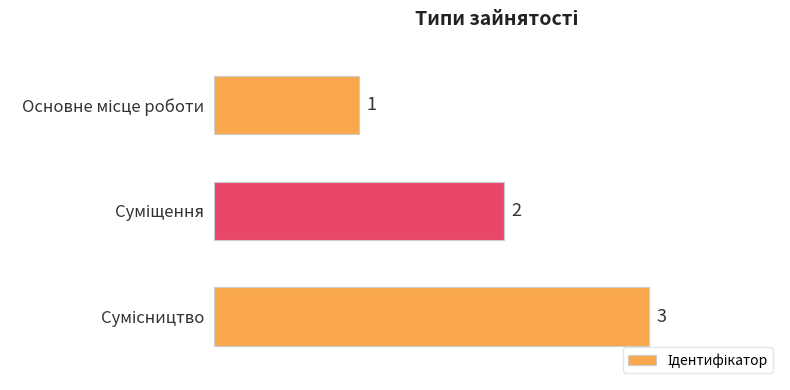

How many bars are there in total?

3